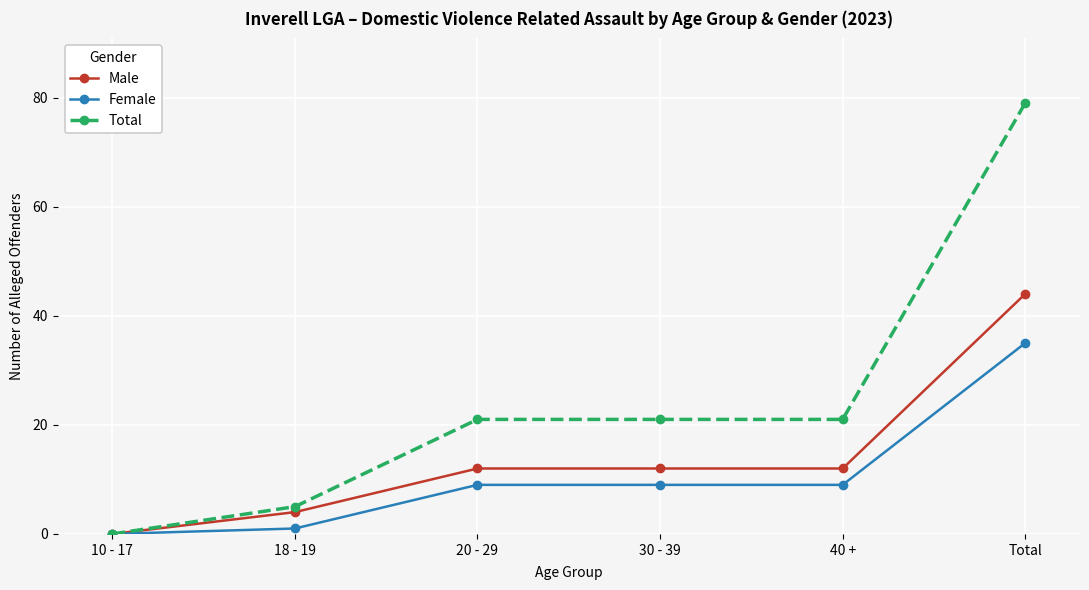

How many data points does each series have?

6